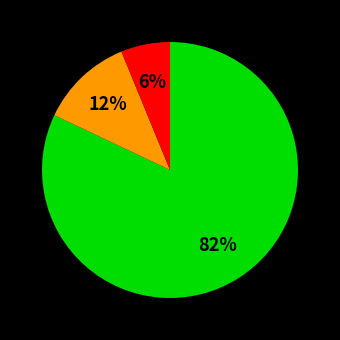

Is there a majority slice in this chart?

Yes